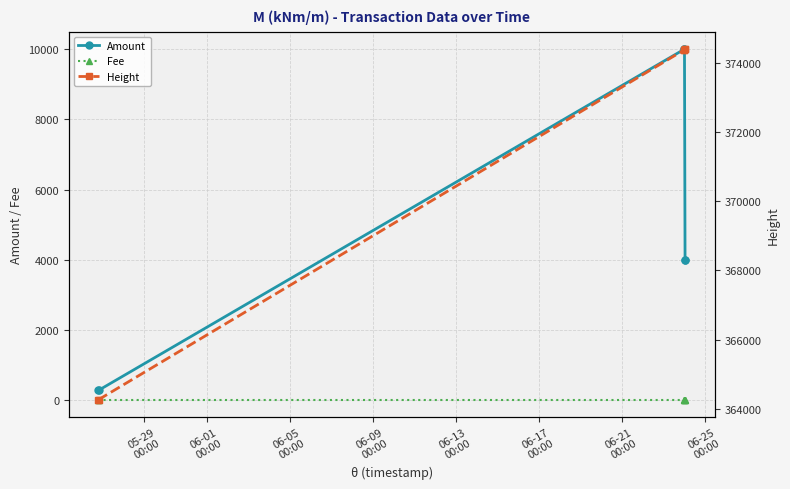

Reading left to right, list all the values displayed in this chart.

Amount: 277	276	10002	10001	4002	4001
Fee: 1	1	1	1	1	1
Height: 364256	364265	374365	374369	374376	374383